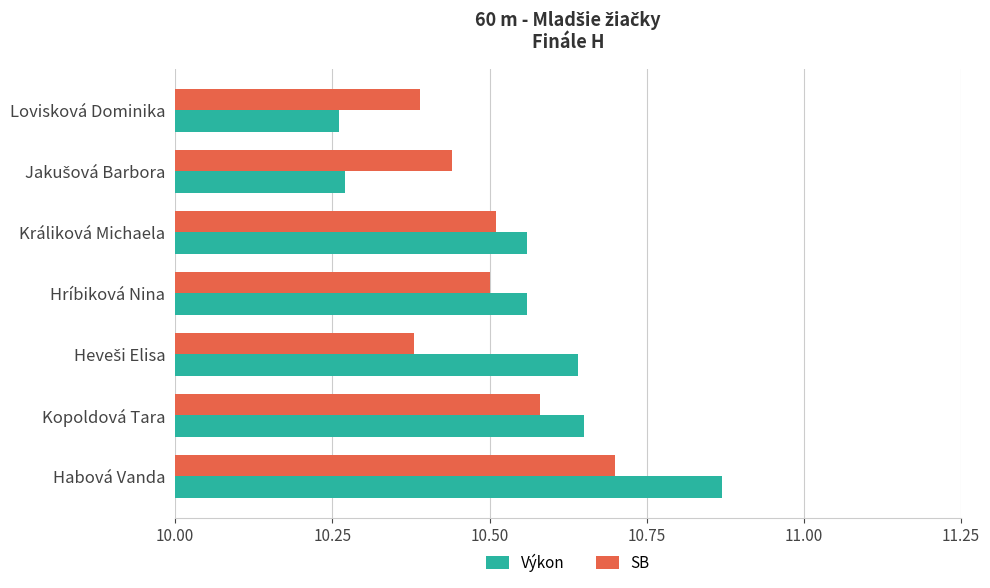

At how many categories does at least one series exceed 10?

7